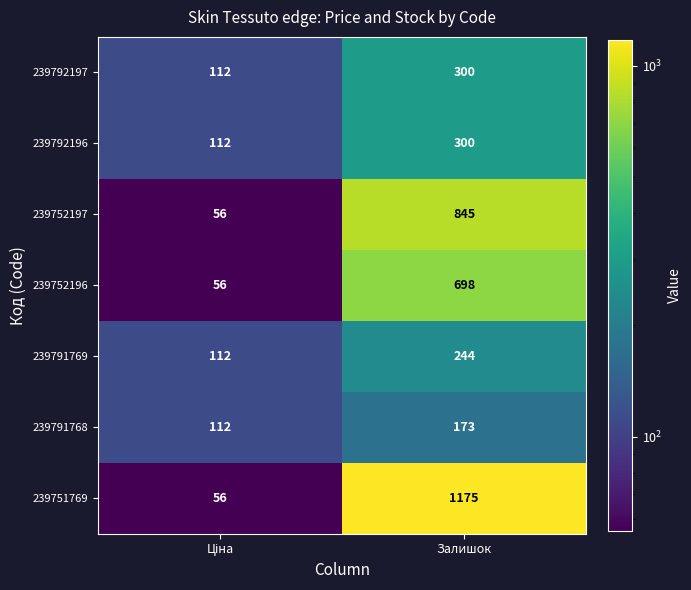

Which series has the largest range (max minus min)?

239751769